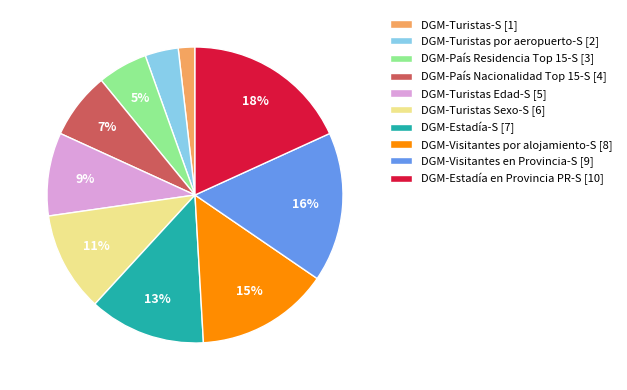

Which has a higher value, DGM-Turistas Edad-S [5] or DGM-Turistas Sexo-S [6]?

DGM-Turistas Sexo-S [6]